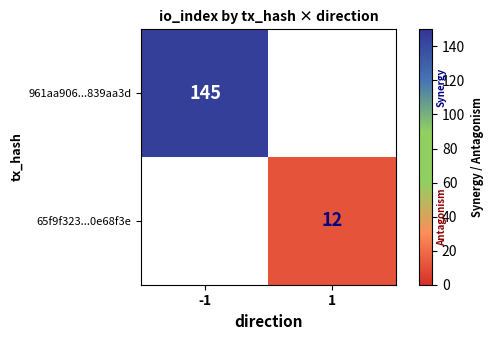

The 65f9f323...0e68f3e series shows 20 at 1. True or false?

False